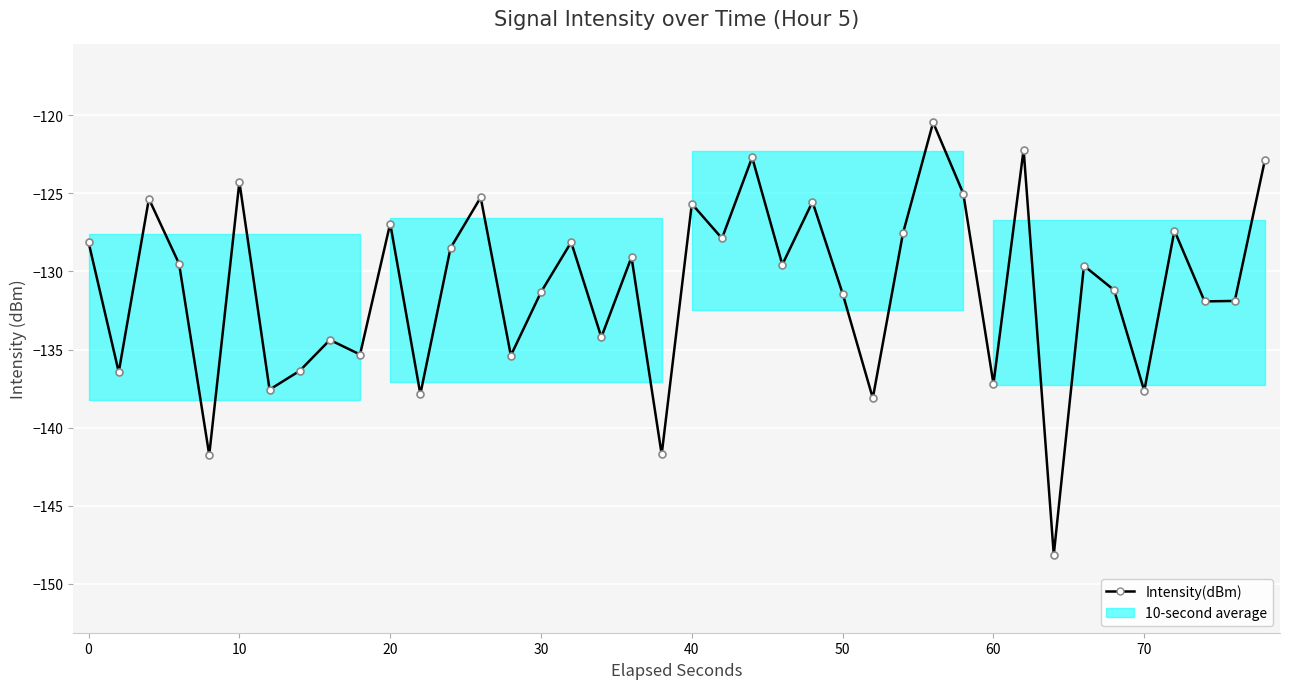

What is the value of the 33rd point from the left?

-148.2